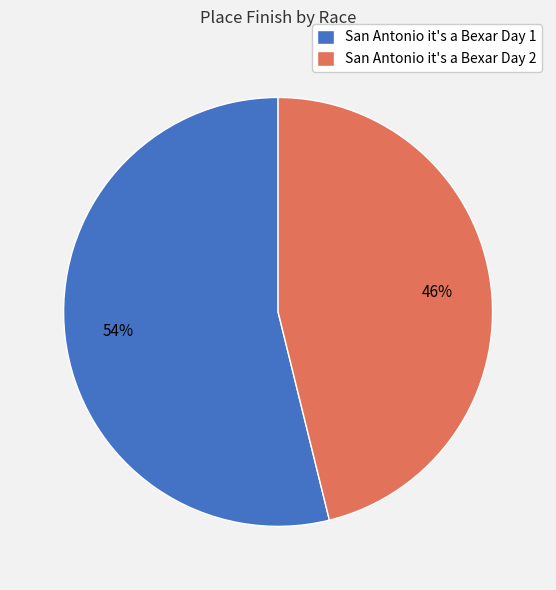

How many slices are in this pie chart?

2